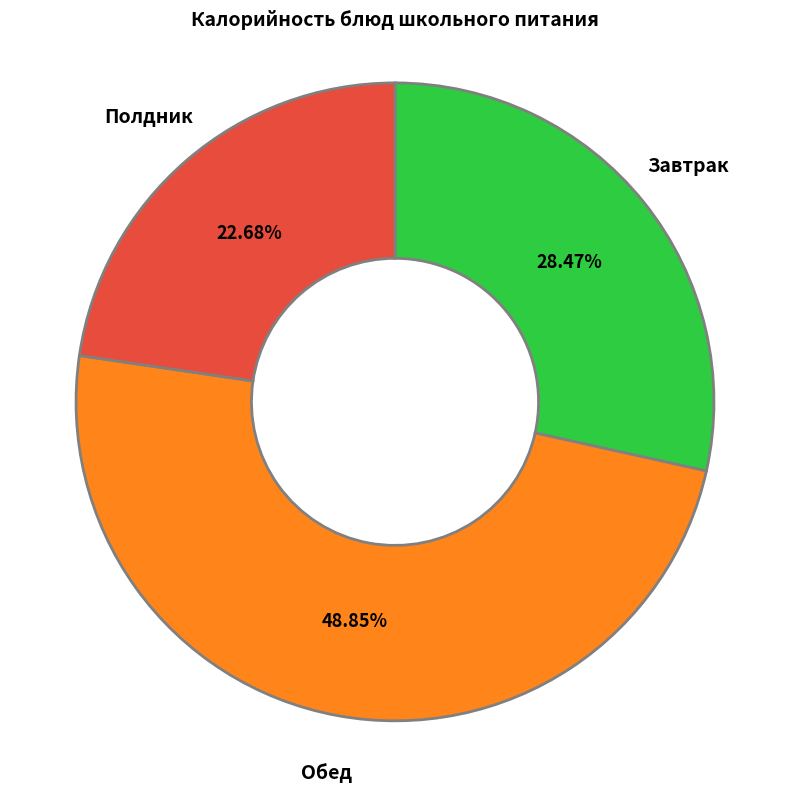

What is the smallest slice in the pie chart?

Полдник